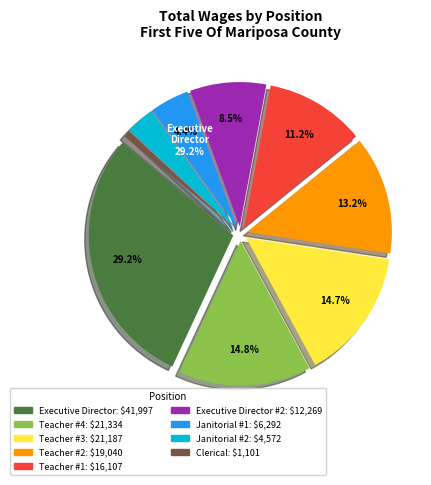

The Janitorial #1 slice represents 1% of the pie. True or false?

False